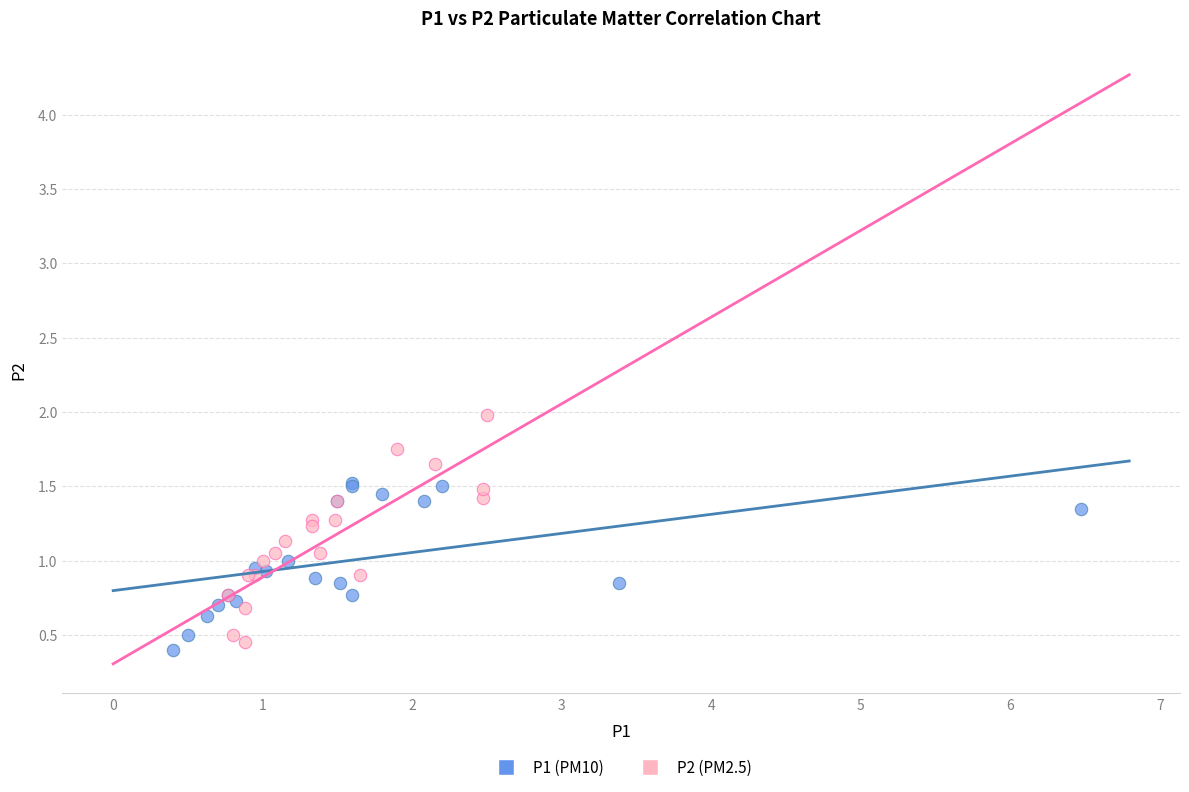

Which series has the widest spread of Y values?

P2 (PM2.5)